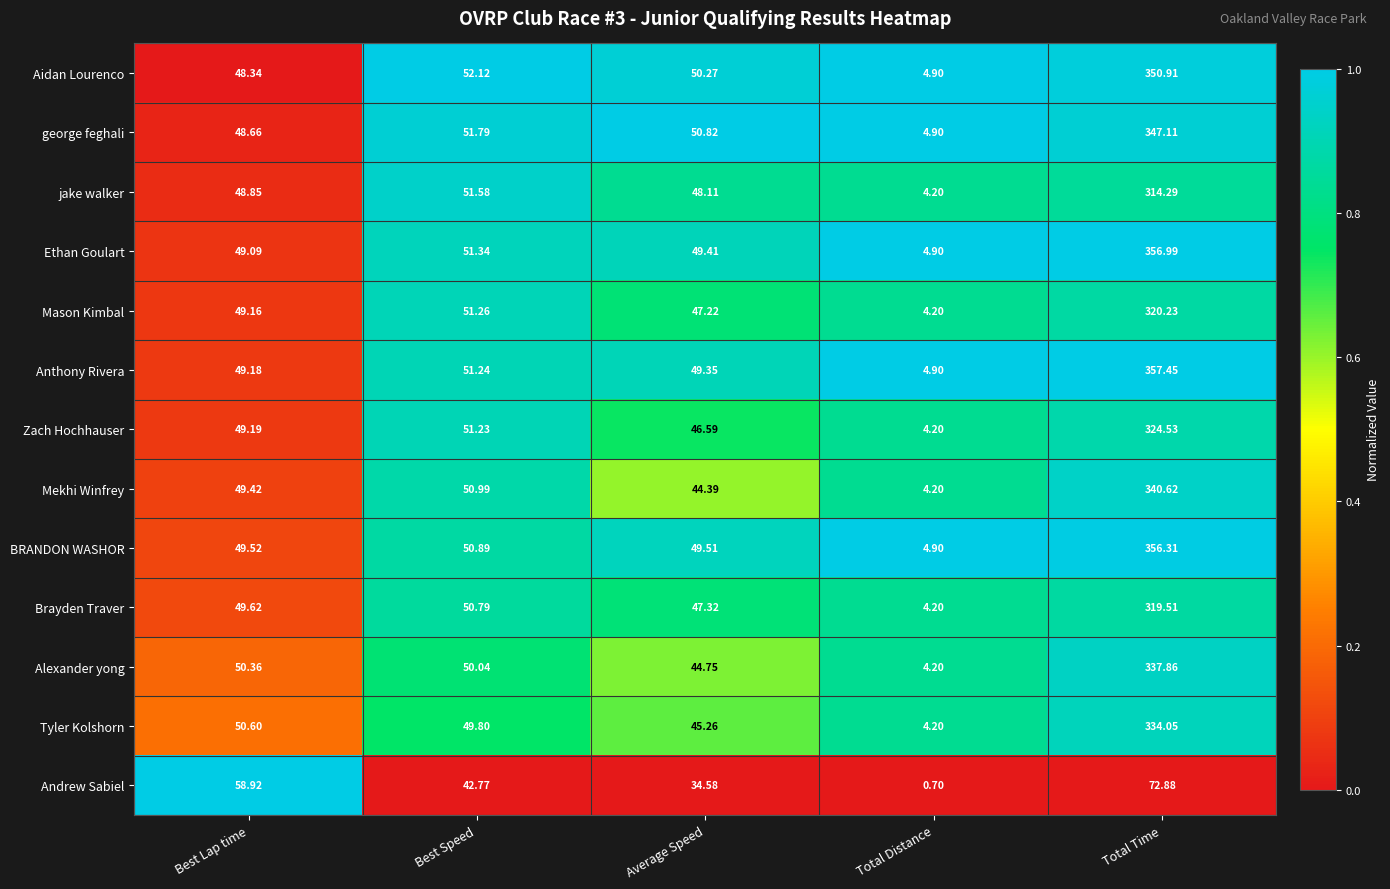

Rank the series by their maximum value, from highest to lowest.

Anthony Rivera, Ethan Goulart, BRANDON WASHOR, Aidan Lourenco, george feghali, Mekhi Winfrey, Alexander yong, Tyler Kolshorn, Zach Hochhauser, Mason Kimbal, Brayden Traver, jake walker, Andrew Sabiel